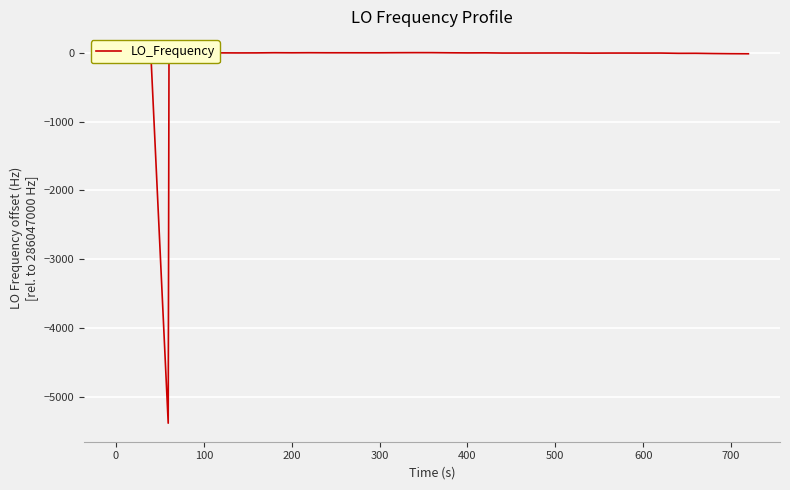

What is the smallest value displayed?

-5379.9